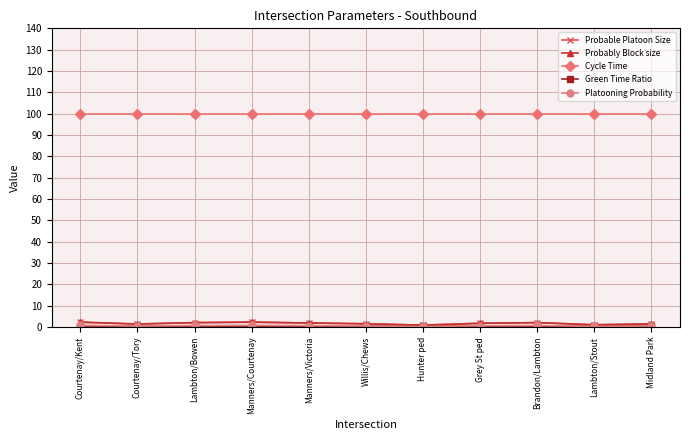

Which series changed the most between Courtenay/Kent and Manners/Victoria?

Probable Platoon Size